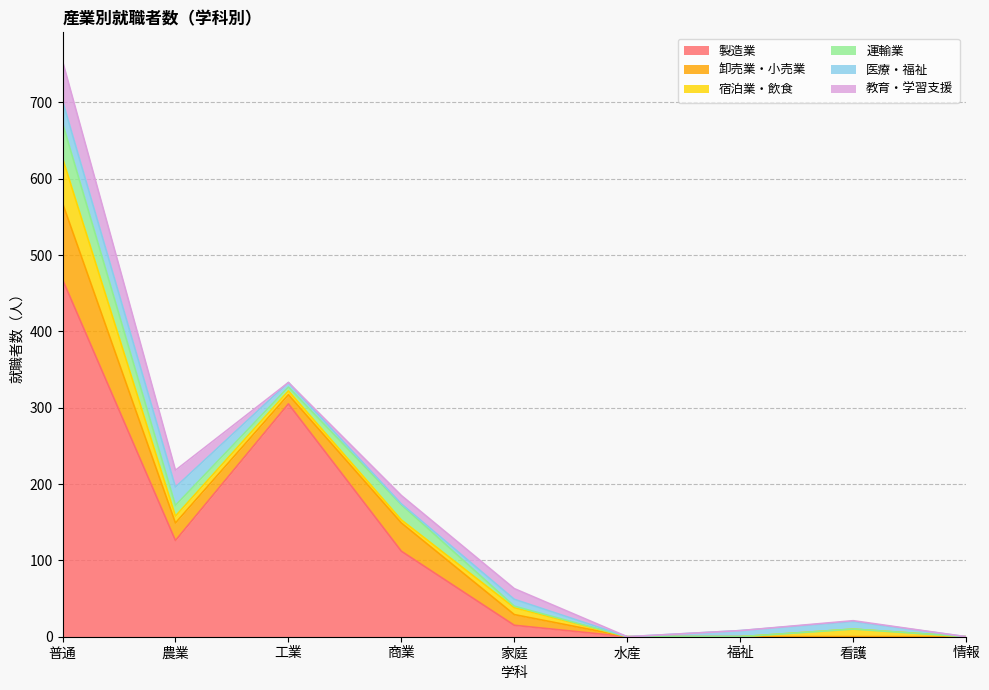

How many data points in 医療・福祉 are less than 8?

4